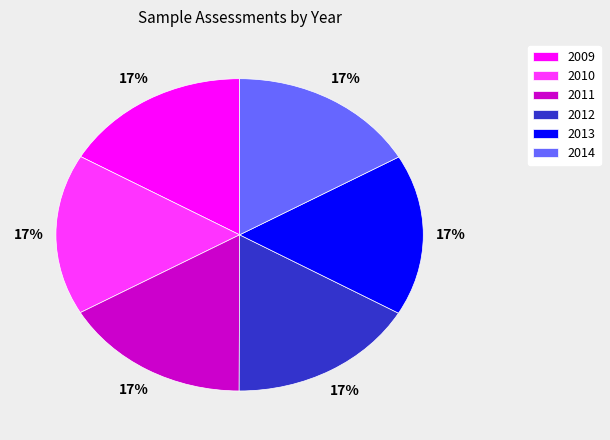

What is the ratio of the value at 2011 to the value at 2013?

1.0